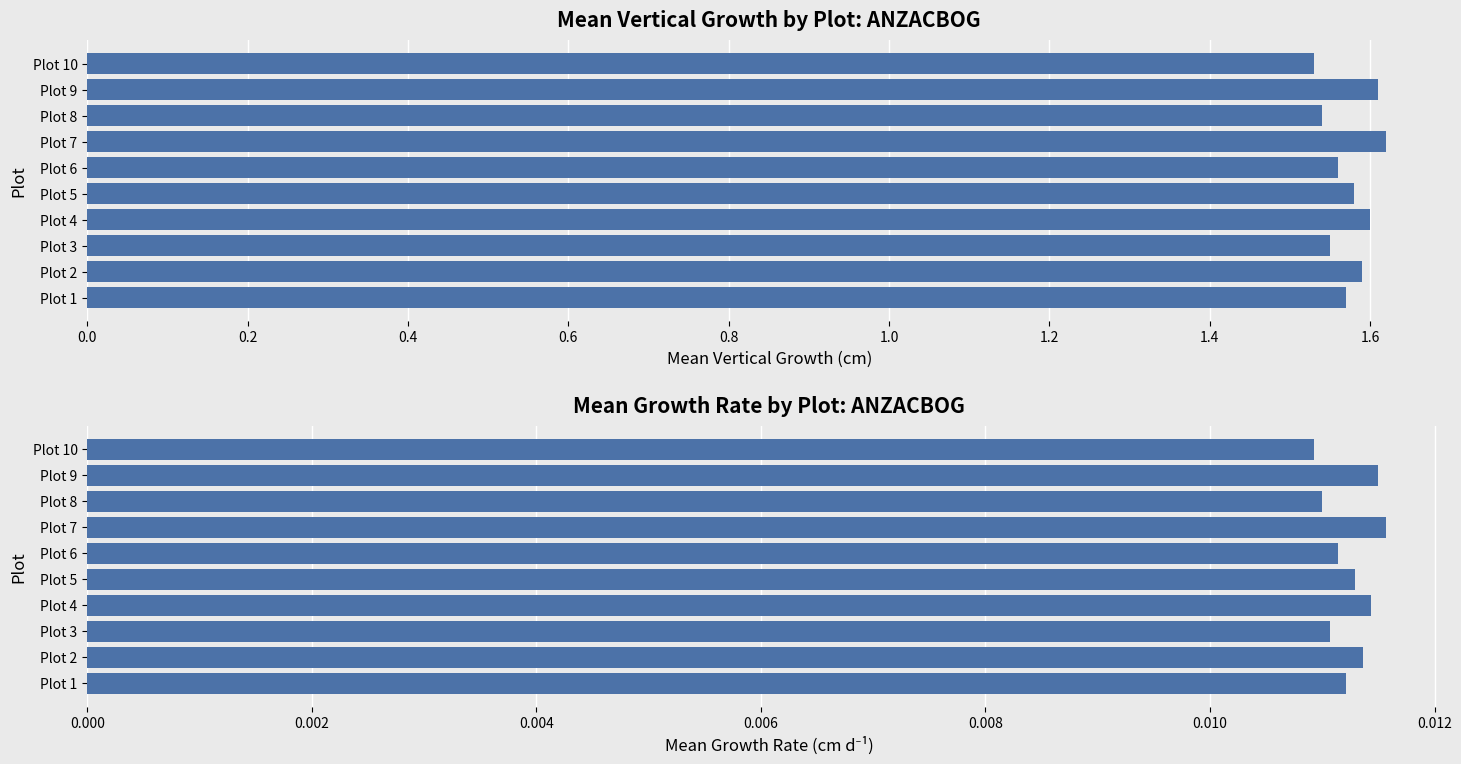

Which series changed the most between Plot 1 and Plot 5?

Mean Vertical Growth (cm)